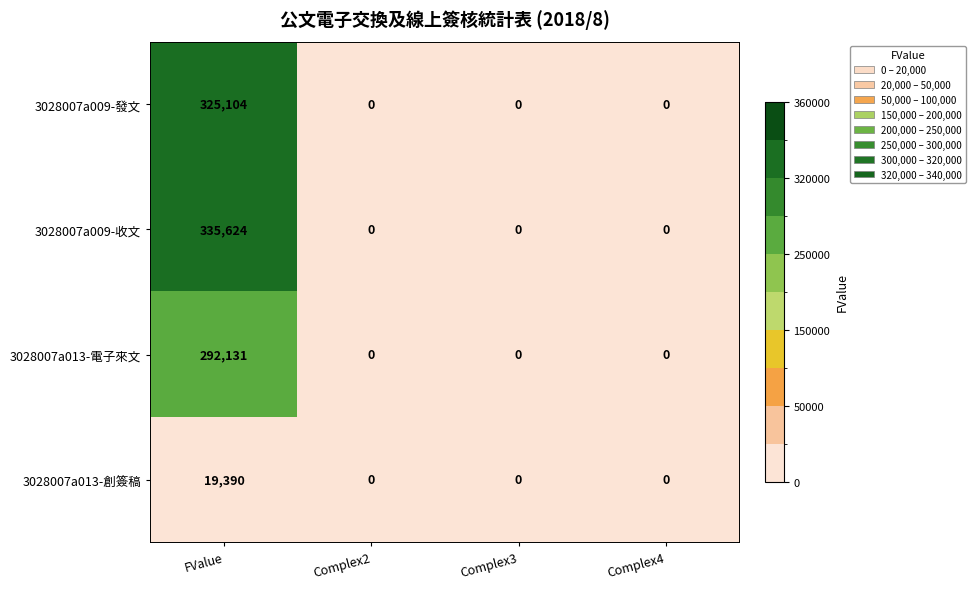

Count the 3028007a009-發文 values in the range 0 to 325104.

4